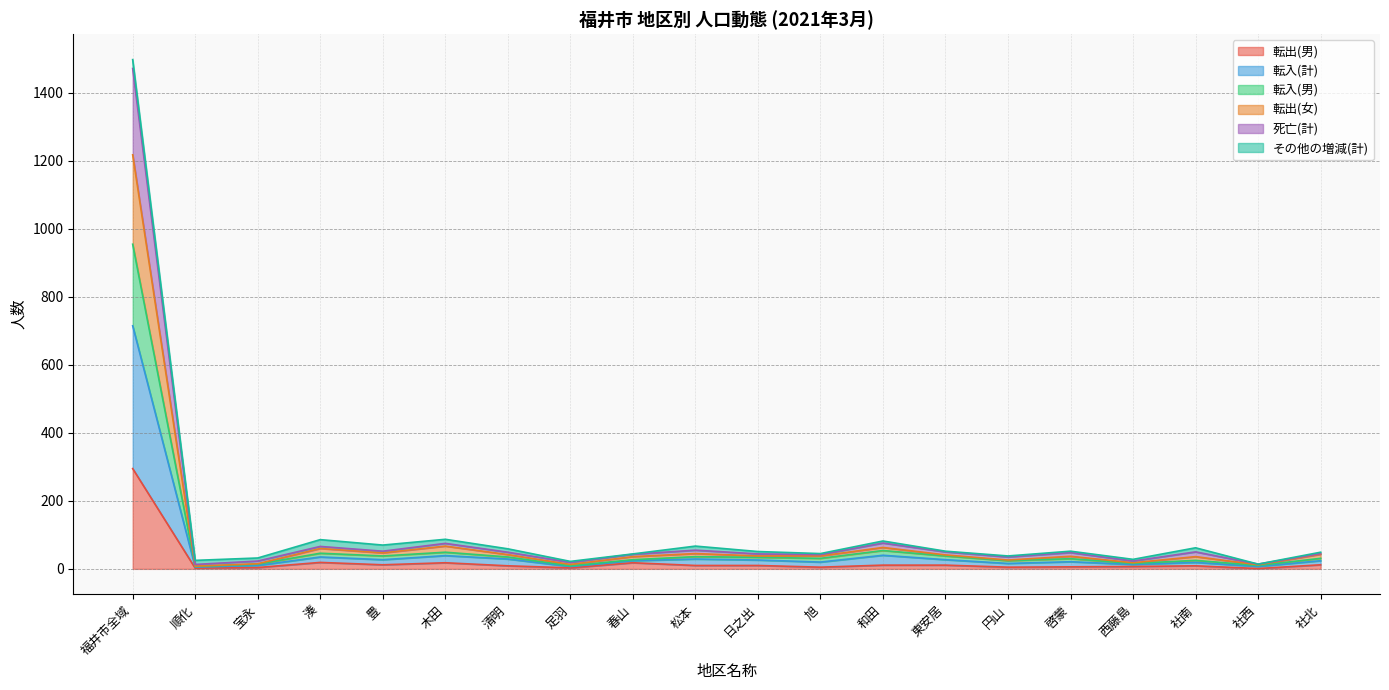

What is the difference between the highest and lowest values at 和田?

71